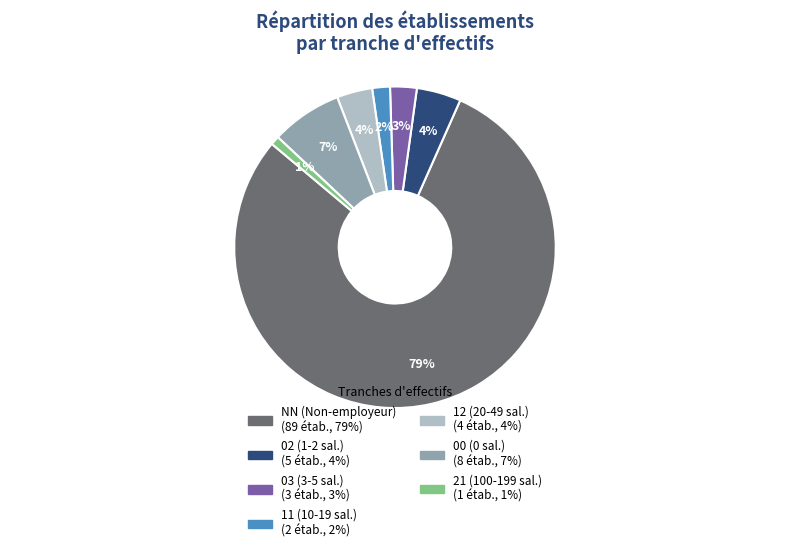

Is the sum of 02 and 03 greater than half?

No